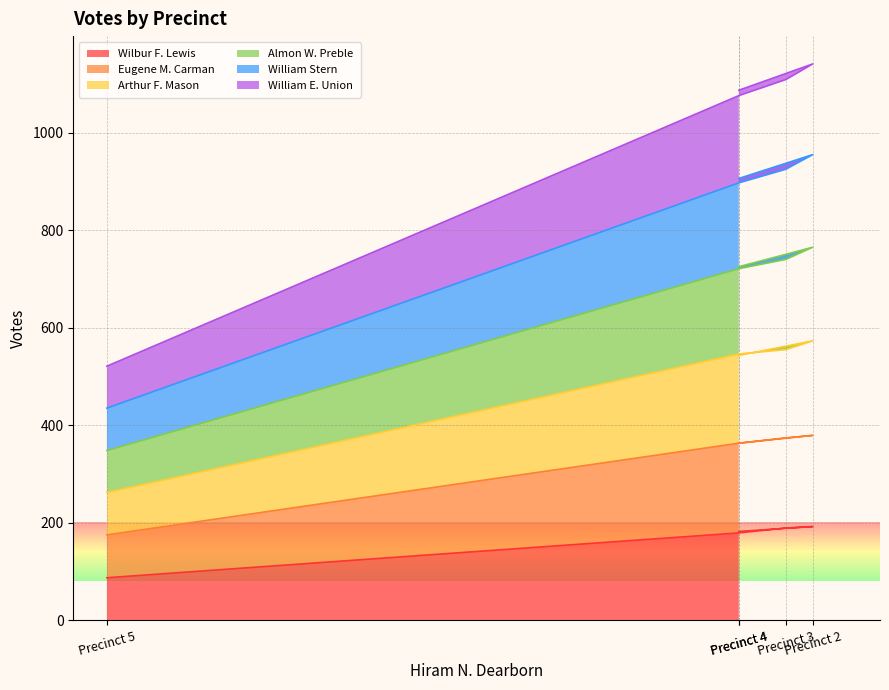

What is the sum of the Wilbur F. Lewis values at Precinct 2 and Precinct 3?

381